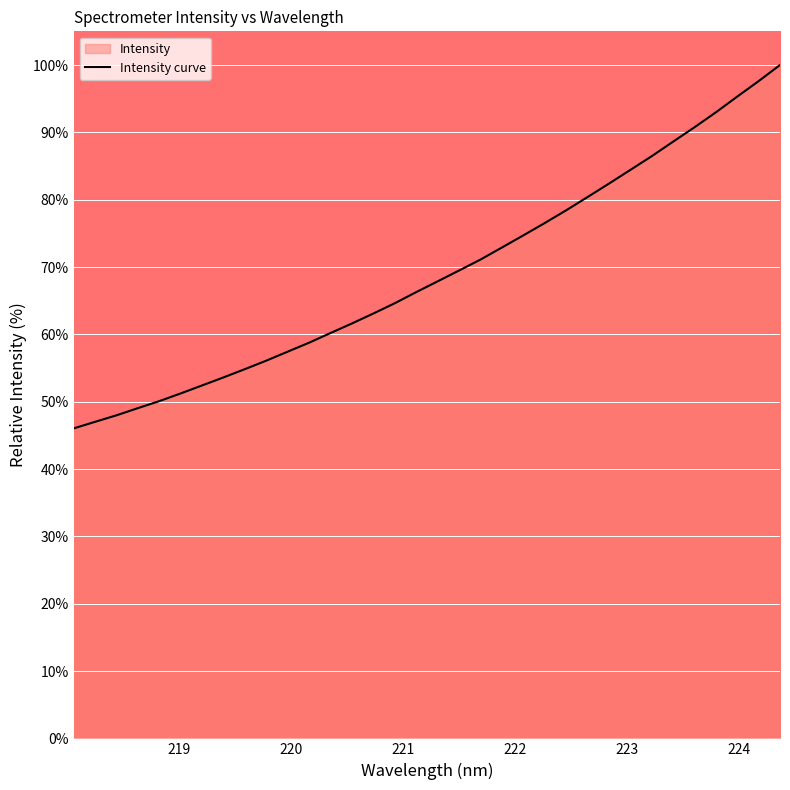

What is the smallest value displayed?

46.0